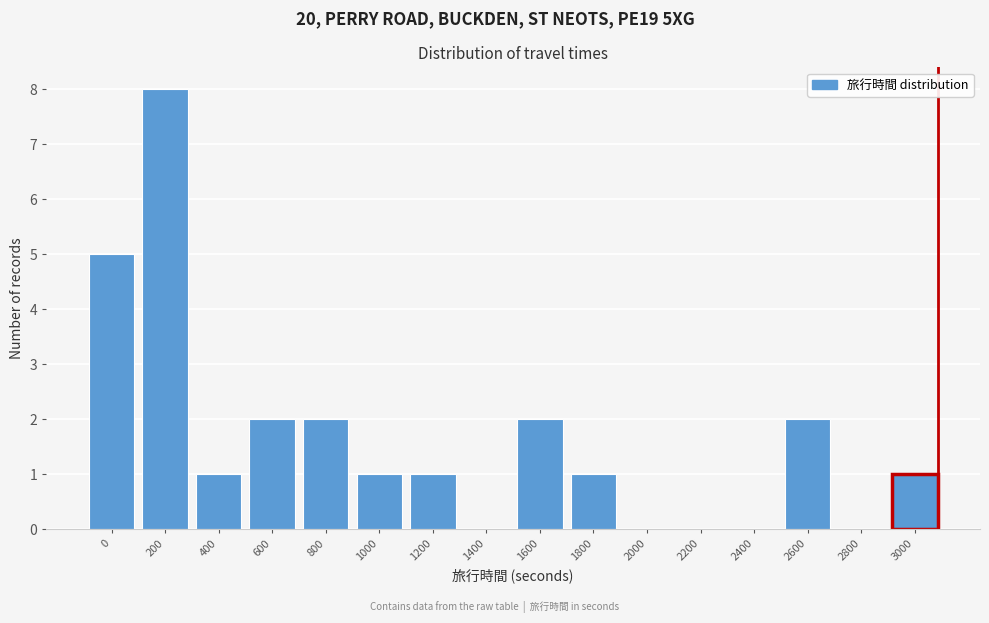

Reading left to right, extract all data points from this chart.

0=5	200=8	400=1	600=2	800=2	1000=1	1200=1	1400=0	1600=2	1800=1	2000=0	2200=0	2400=0	2600=2	2800=0	3000=1